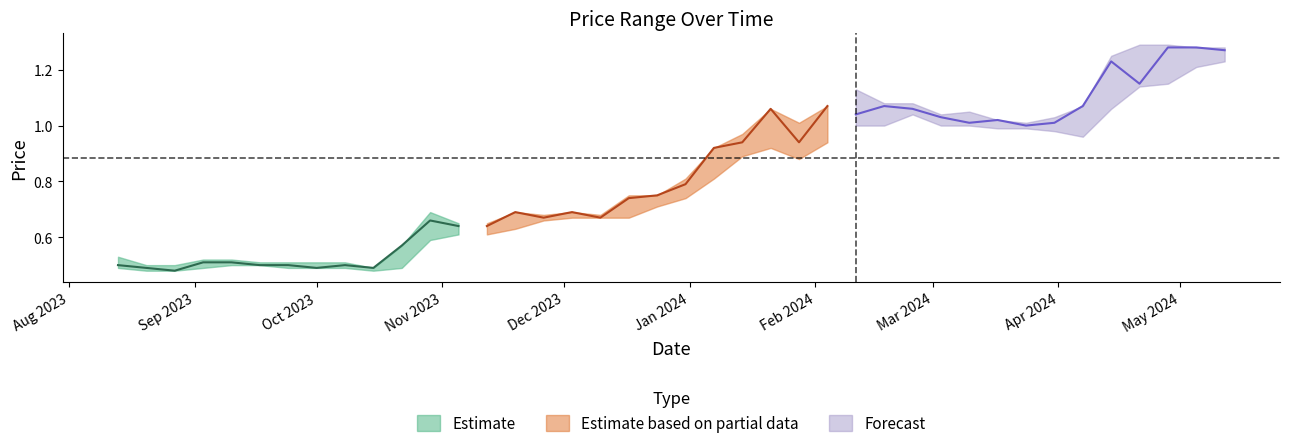

List the labels in order of Closing value, largest first.

1, 2, 0, 4, 3, 5, 12, 14, 11, 16, 13, 10, 8, 6, 9, 7, 15, 17, 18, 19, 20, 21, 23, 25, 22, 24, 28, 26, 27, 29, 35, 36, 31, 33, 34, 39, 30, 32, 38, 37